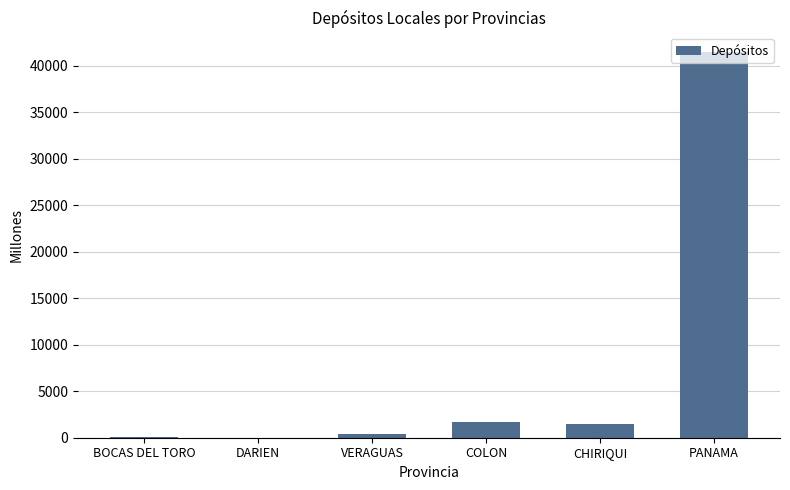

Read the value at COLON.

1680.1